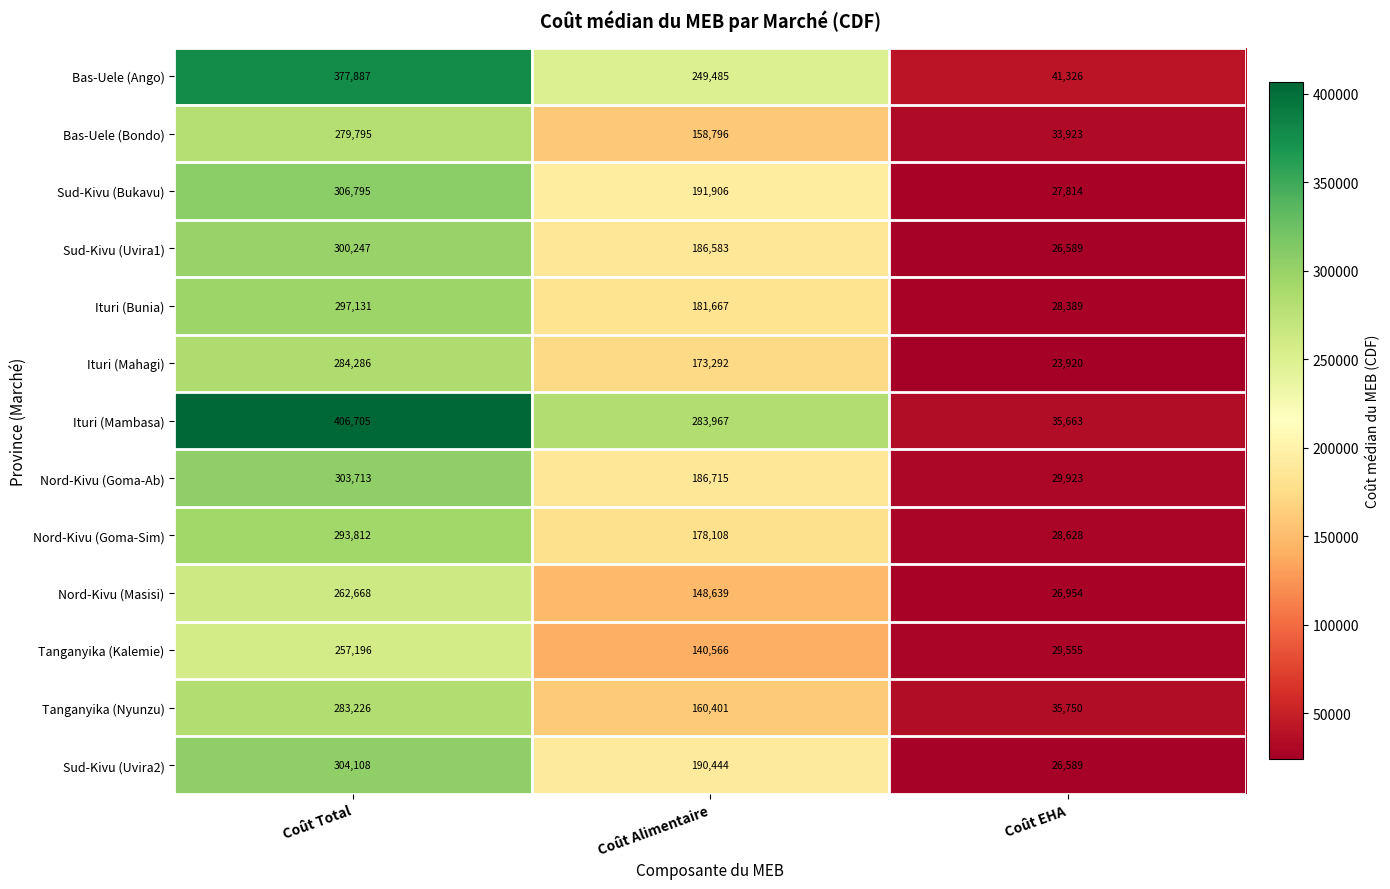

The value of Nord-Kivu (Masisi) at Coût EHA is 11022. True or false?

False